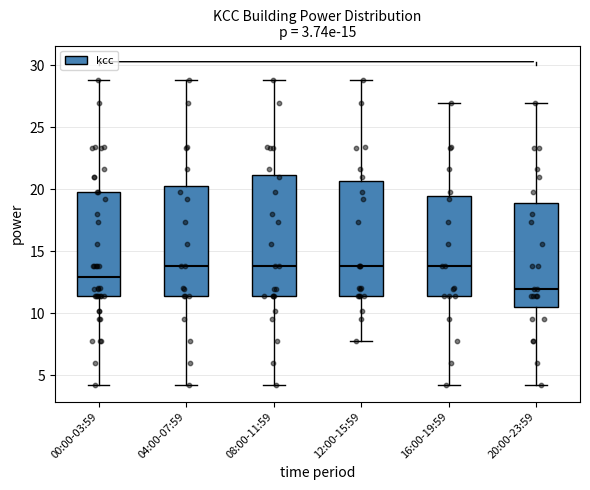

Where does the upper whisker of the box for 08:00-11:59 end on the y-axis? The values are not printed on the chart, so give them approximately, as read against the axis.

29.0